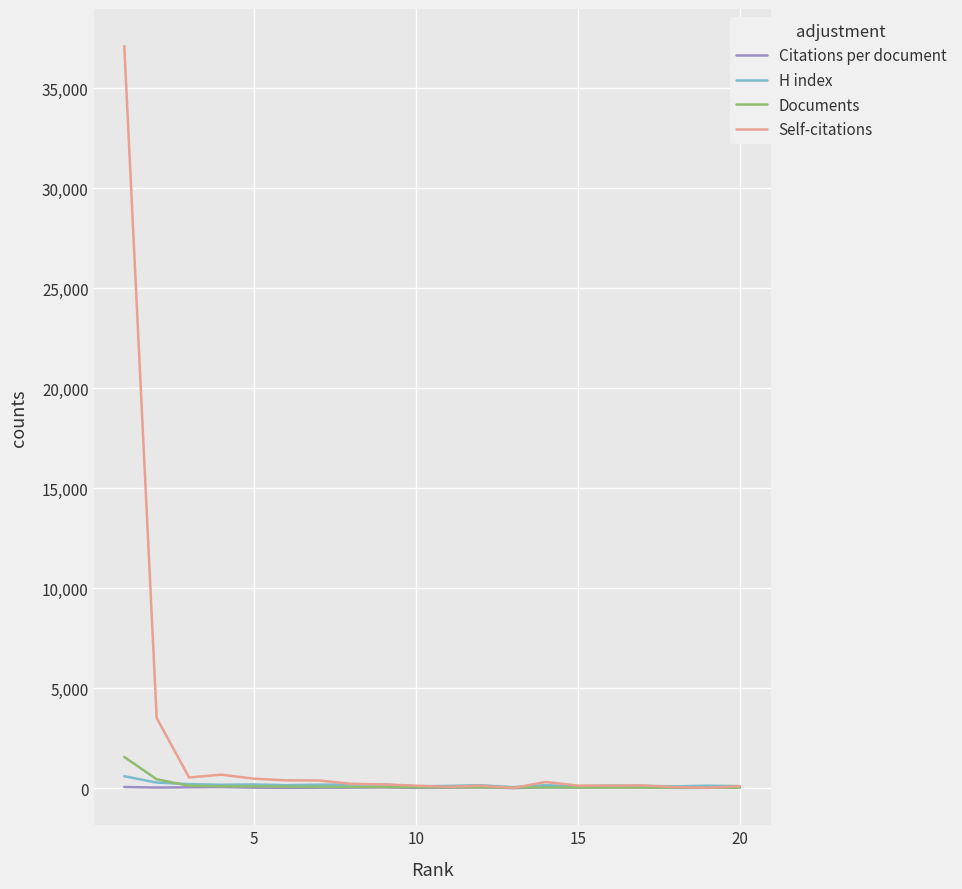

Which series has the largest range (max minus min)?

Self-citations